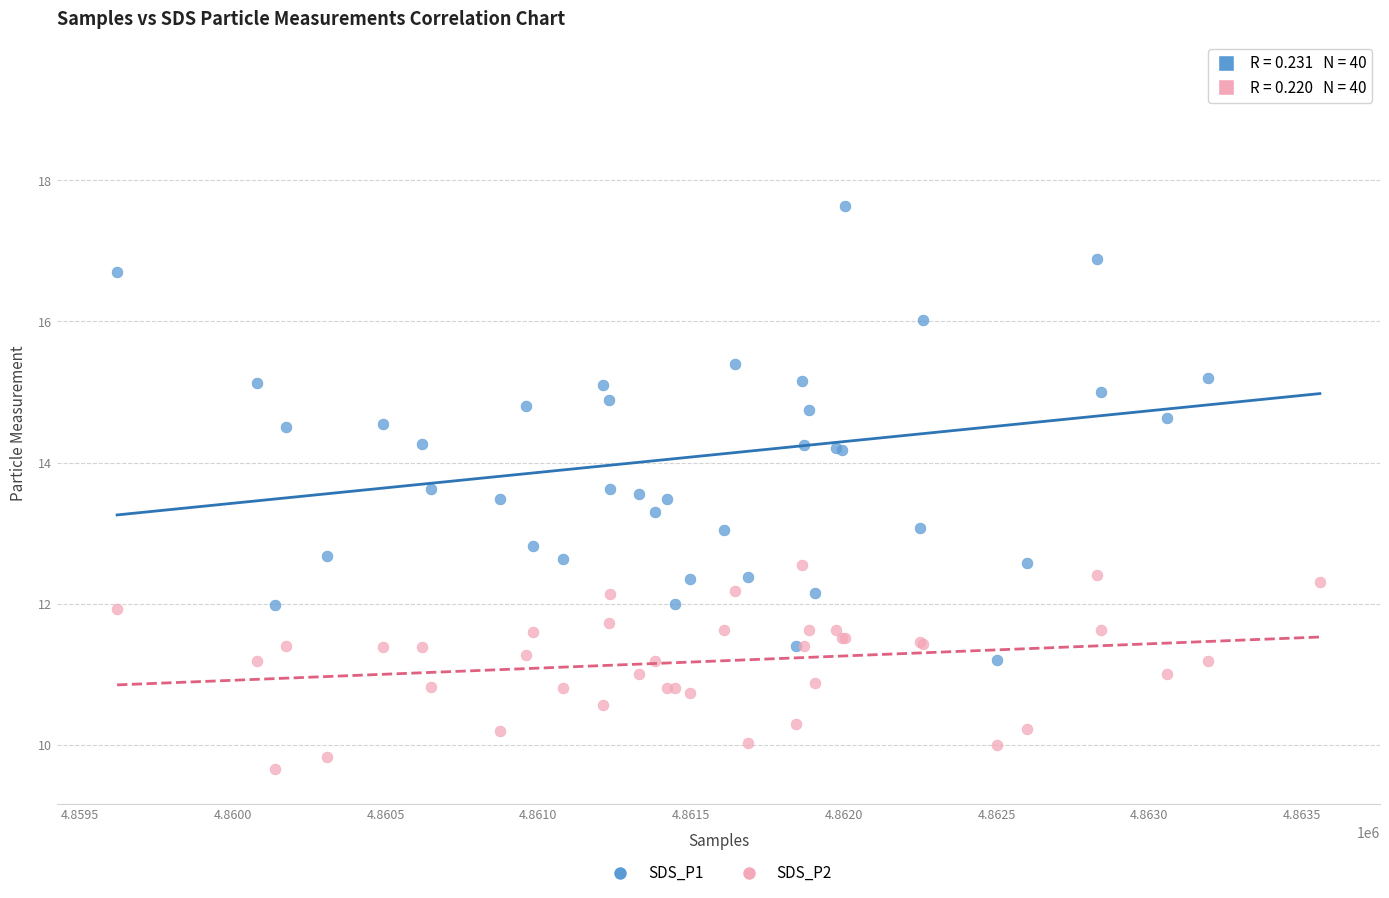

Which series has the widest spread of Y values?

SDS_P1